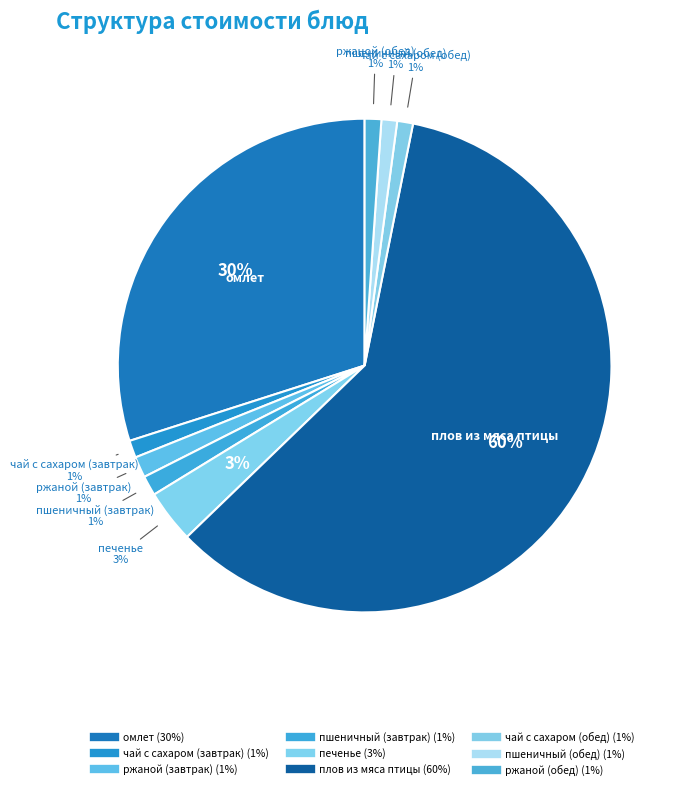

Count the number of slices in the pie.

9